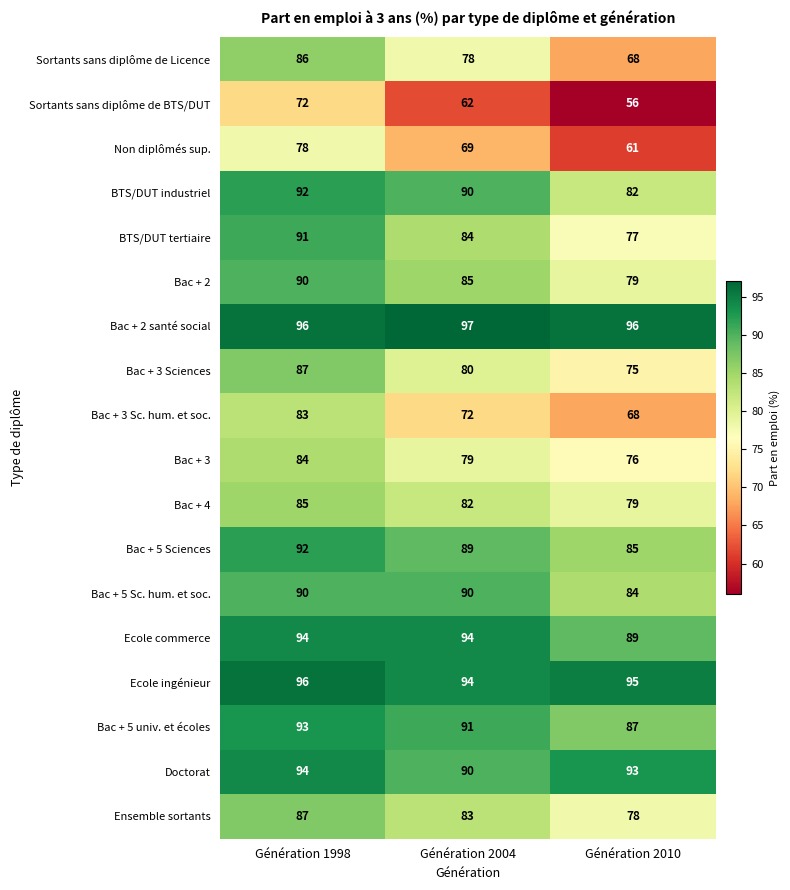

Read the Sortants sans diplôme de BTS/DUT value at Génération 2004, to the nearest 10.

60